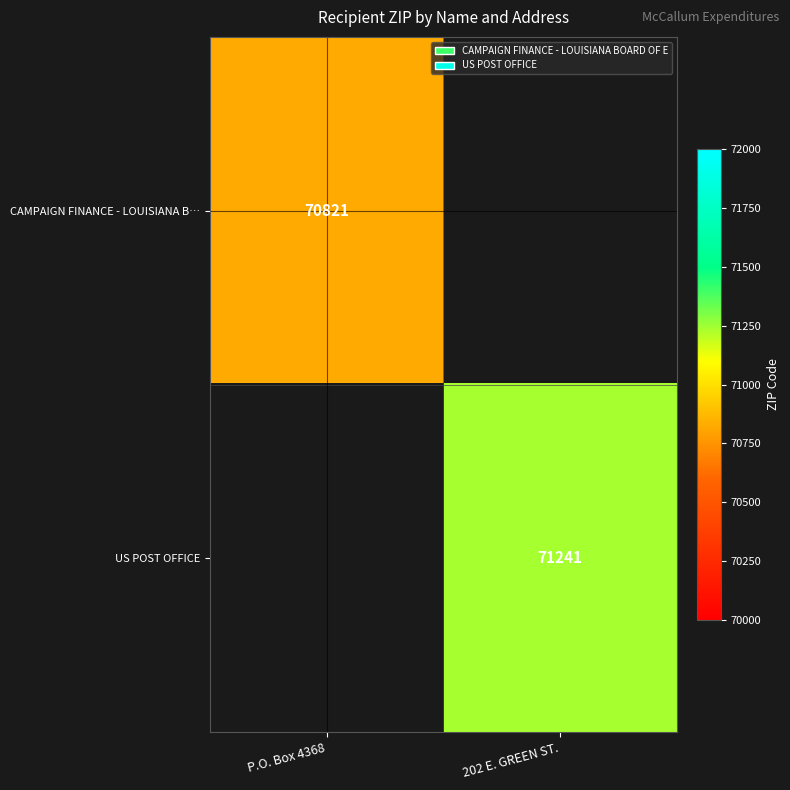

True or false: US POST OFFICE has a value of 25854 at 202 E. GREEN ST..

False